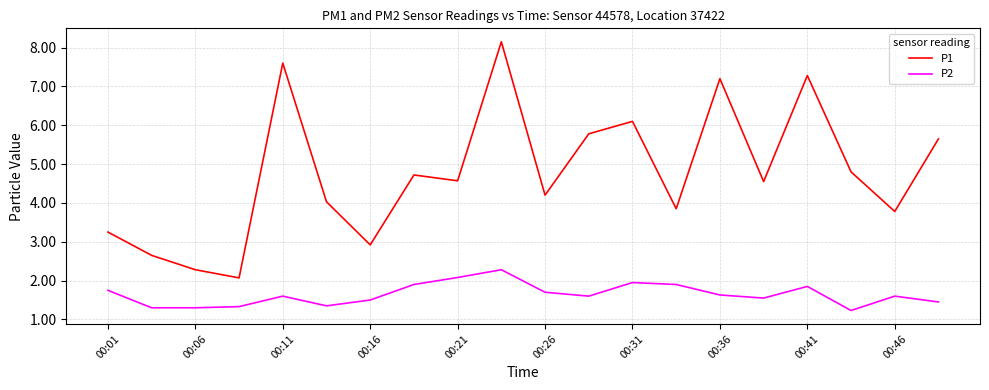

True or false: P1 and P2 intersect in this chart.

False